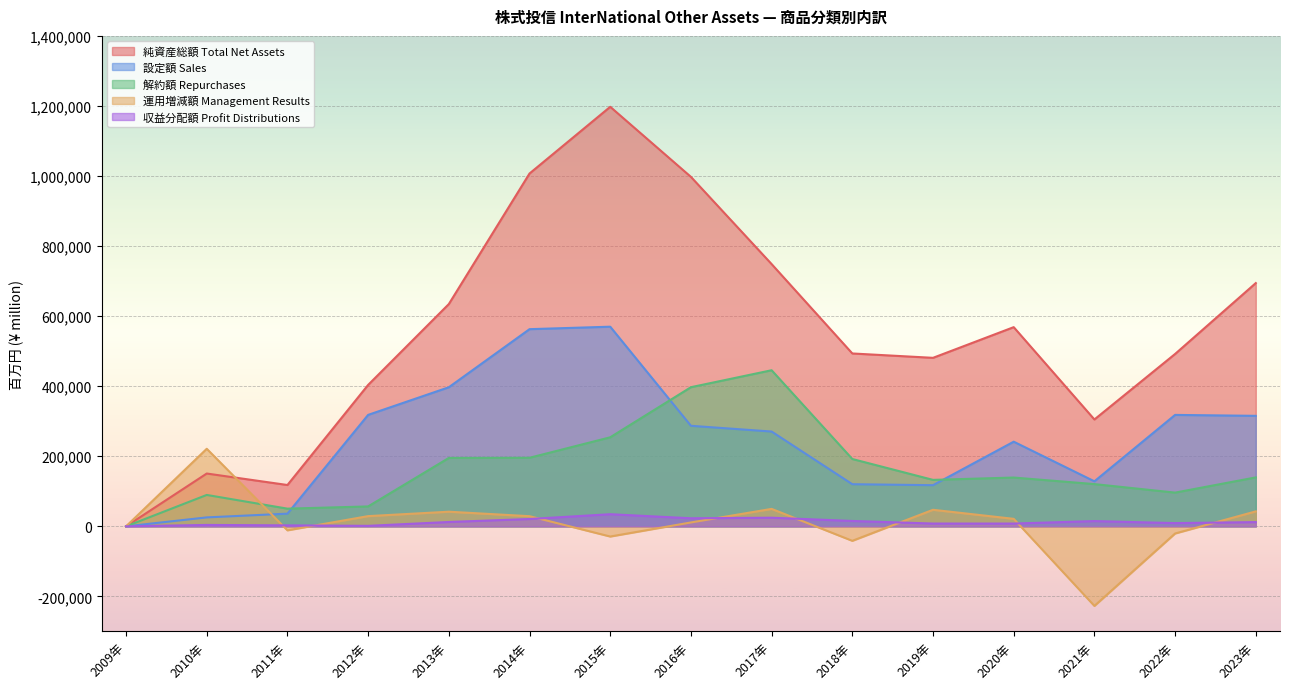

In 収益分配額 Profit Distributions, how many points are lower than both neighbors (excluding endpoints)?

4